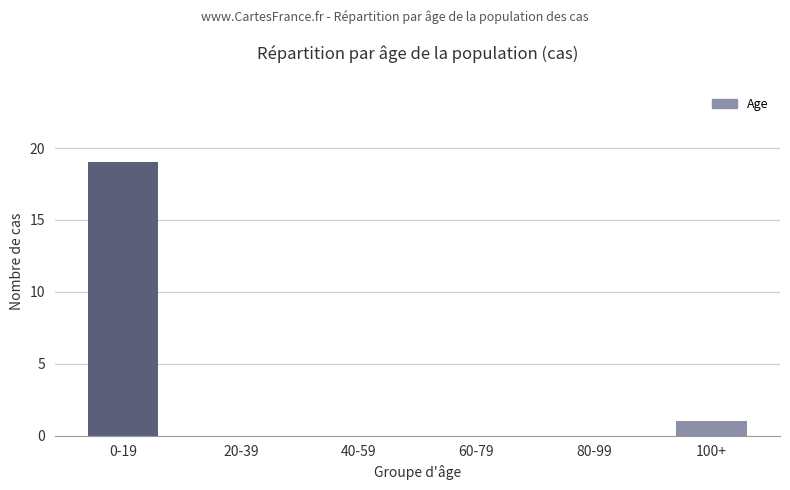

What is the sum of all values?

20